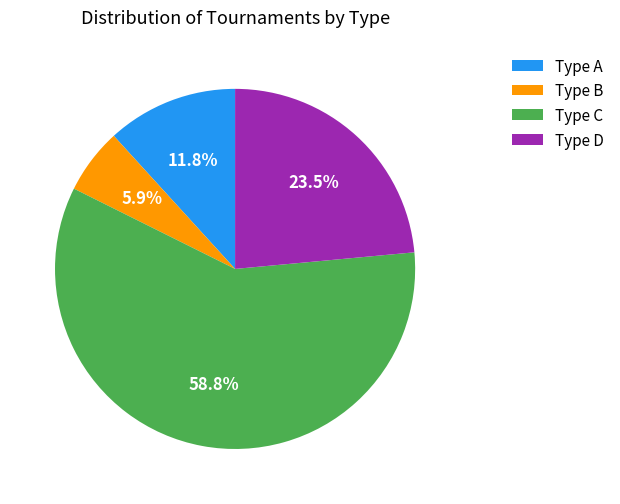

To the nearest percent, what is the average slice percentage?

25%